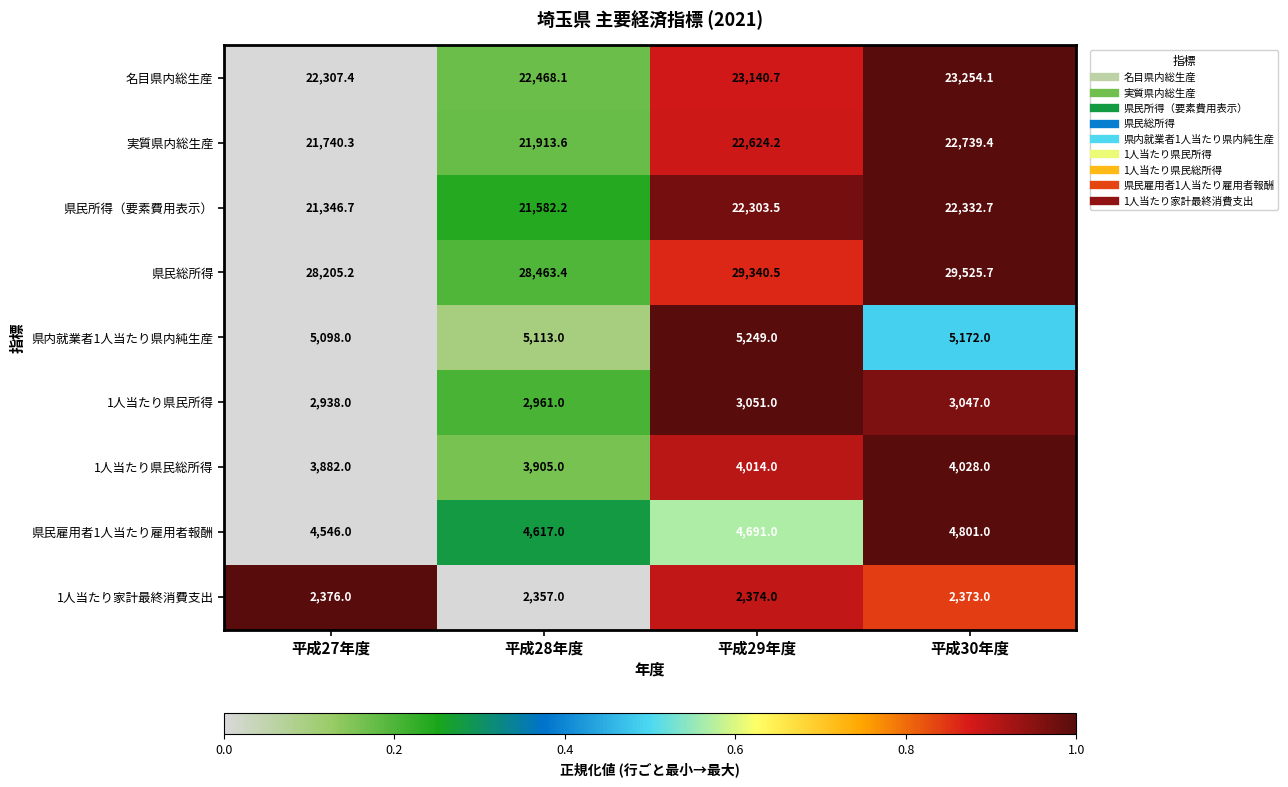

At which label does 県民雇用者1人当たり雇用者報酬 reach its minimum?

平成27年度